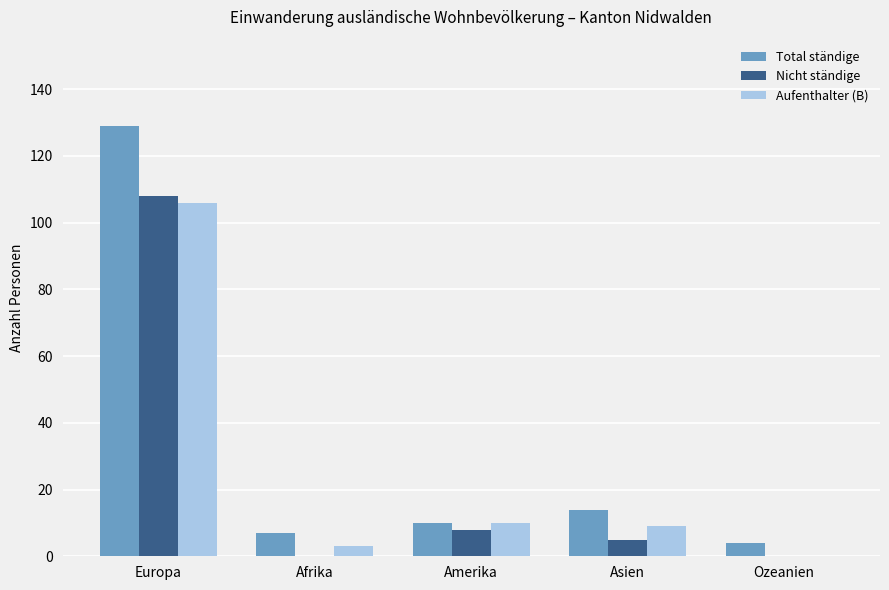

Which series has the largest total across all categories?

Total ständige